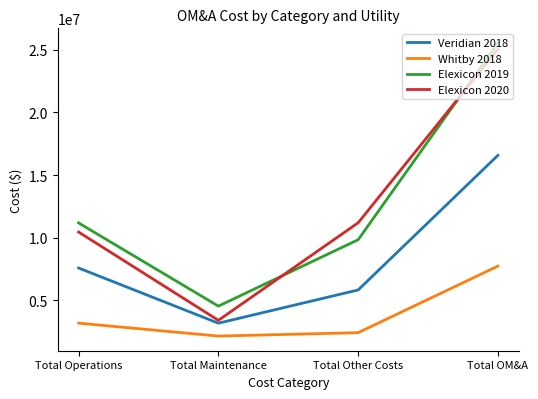

True or false: Elexicon 2019 and Whitby 2018 intersect in this chart.

False